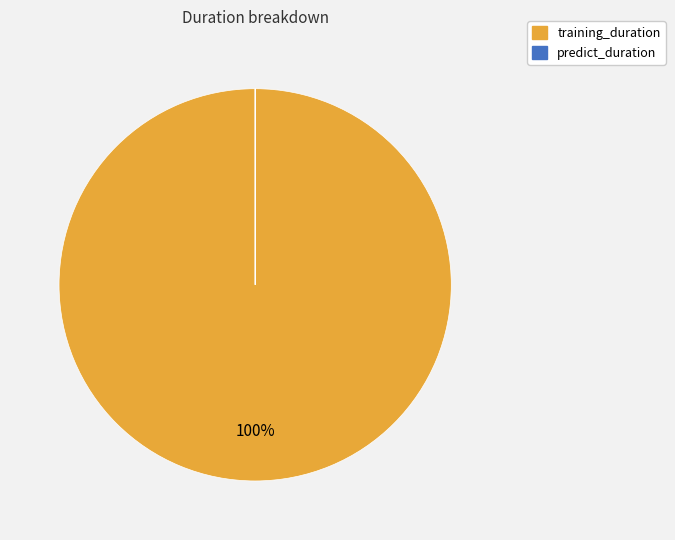

The training_duration slice represents 100% of the pie. True or false?

True